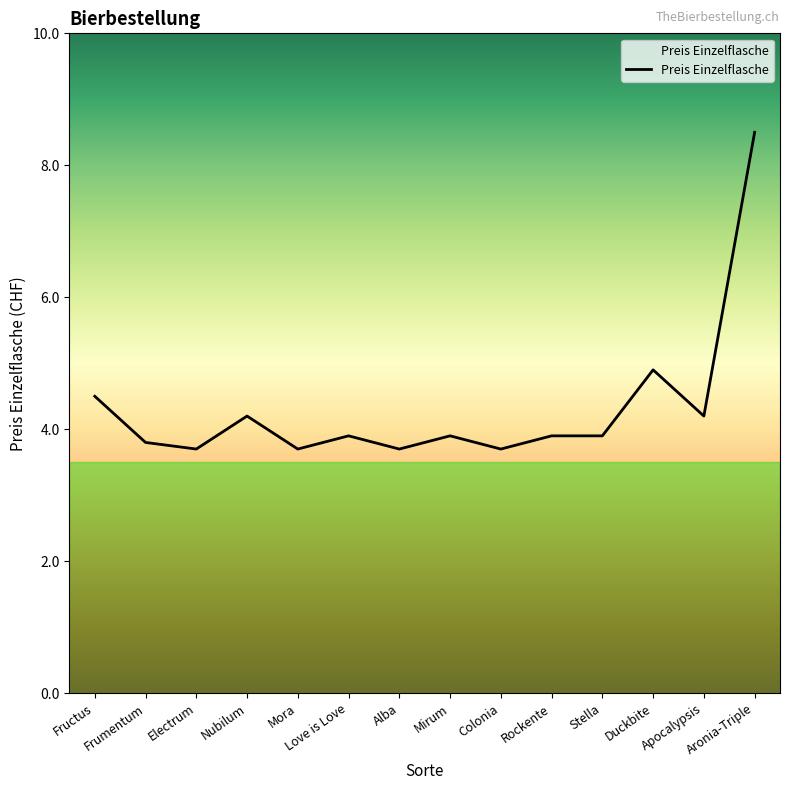

At which category does the chart reach its peak across all series?

Aronia-Triple